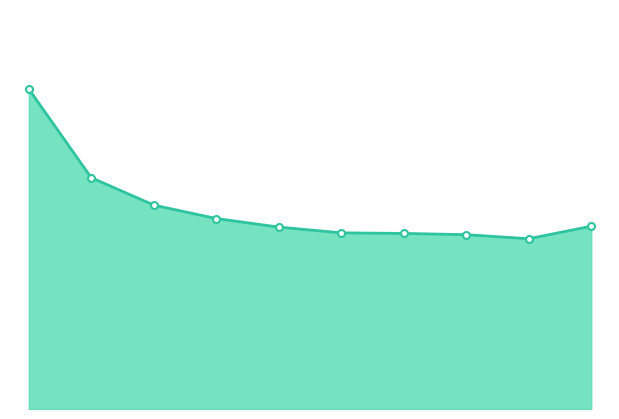

How many points are lower than both their immediate neighbors (excluding endpoints)?

1